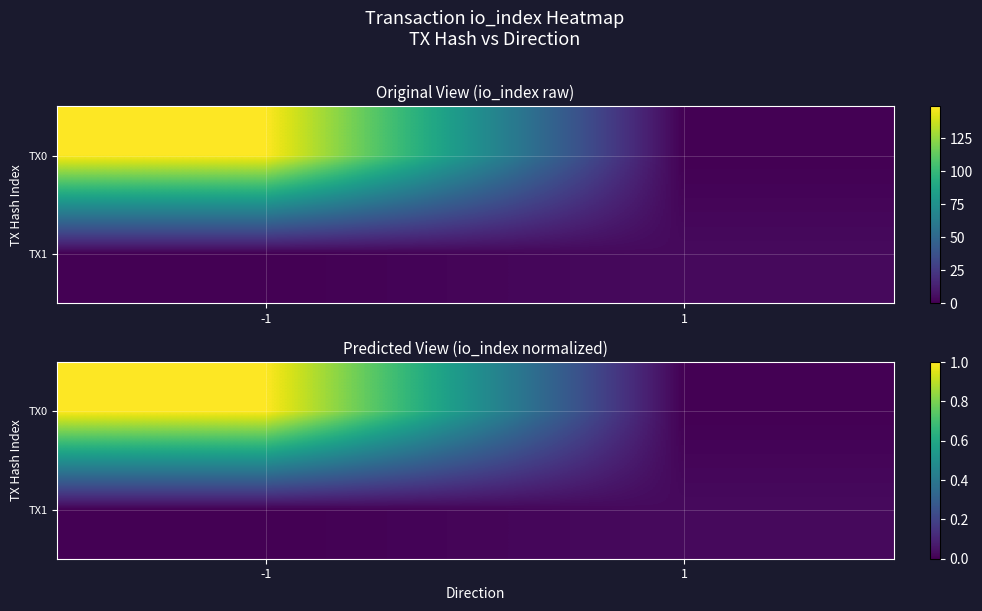

Which category has the highest value in the TX0 series?

-1